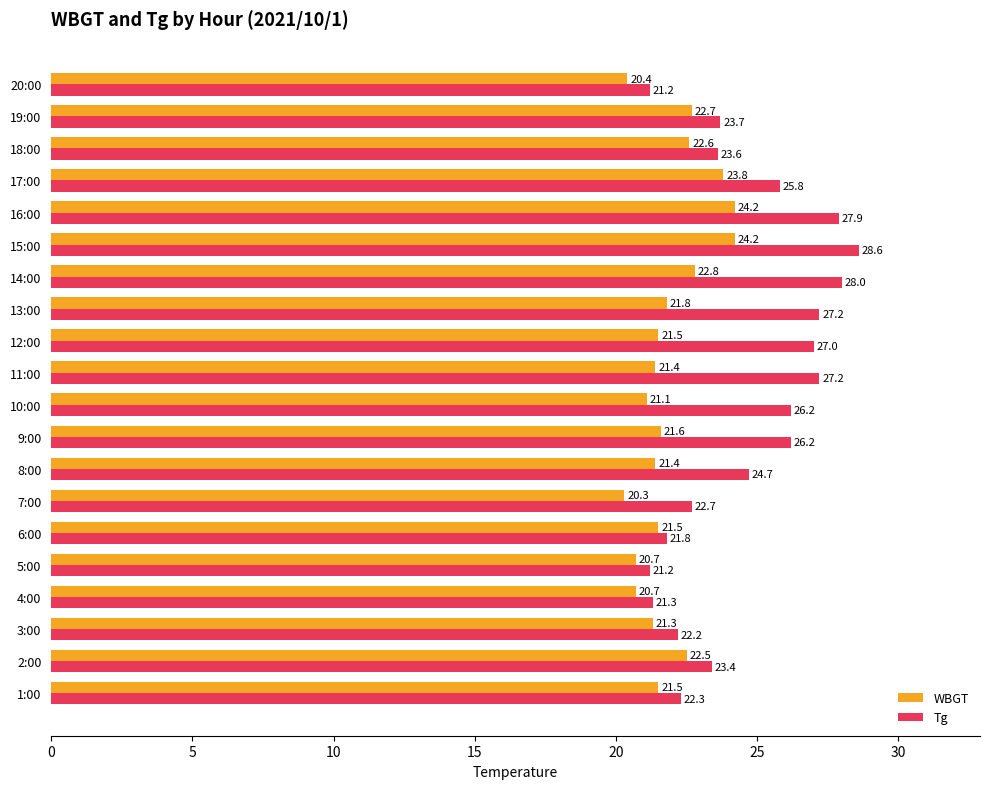

At how many categories does at least one series exceed 22?

16